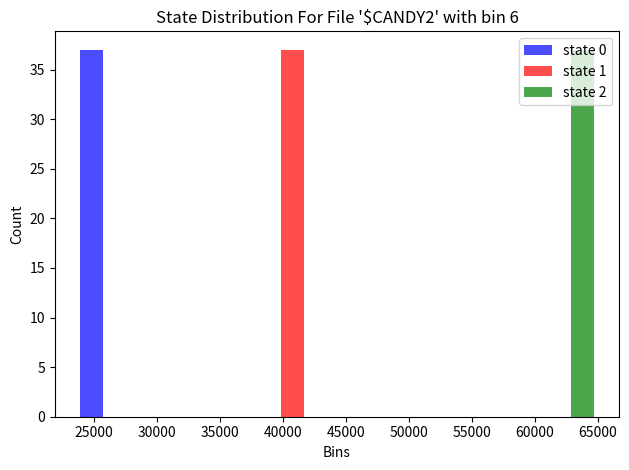

Reading left to right, list every range on the x-axis with the height of the bar of each series over it. Neither the bar edges nor the heights are printed on the chart, so give them approximately, as read against the axes.

23000 to 30000: state 0=37	state 1=0	state 2=0
30000 to 37000: state 0=0	state 1=0	state 2=0
37000 to 44500: state 0=0	state 1=37	state 2=0
44500 to 51500: state 0=0	state 1=0	state 2=0
51500 to 58500: state 0=0	state 1=0	state 2=0
58500 to 65500: state 0=0	state 1=0	state 2=37